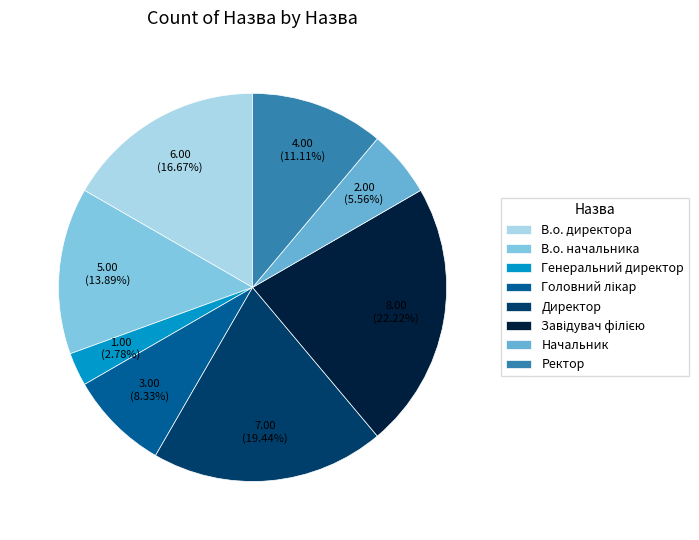

Is it true that Начальник is 6% of the pie?

True